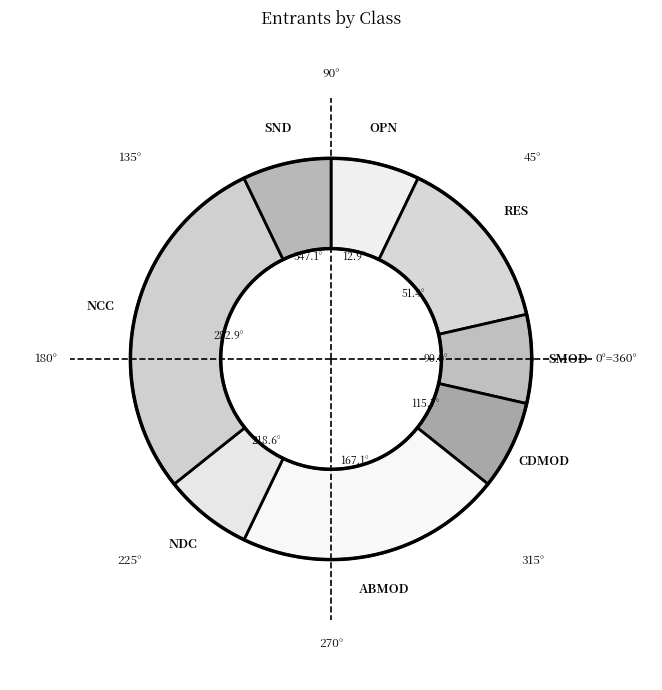

How many slices are in this pie chart?

8